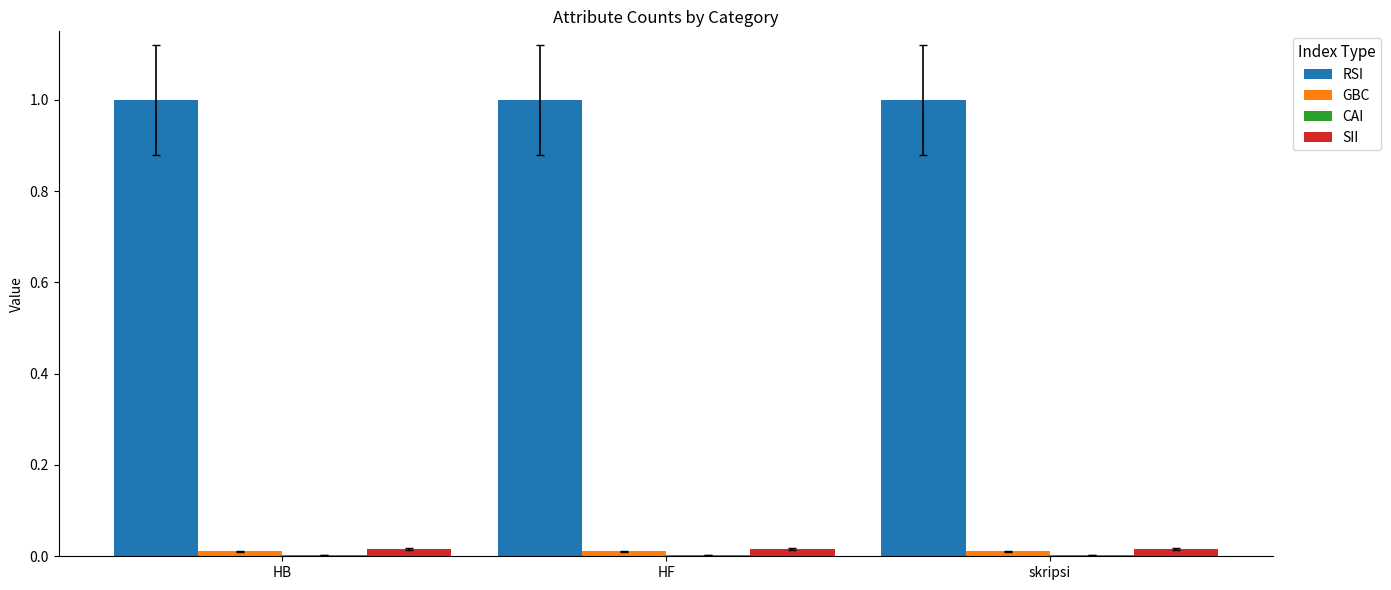

Is the value of RSI at HB greater than the value of SII at HF?

Yes